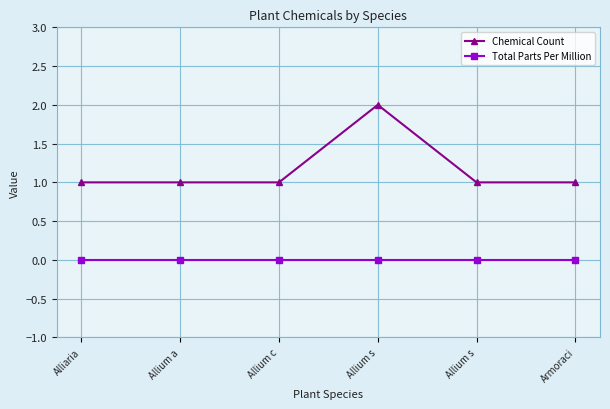

Is the value of Total Parts Per Million at Allium s greater than the value of Chemical Count at Allium s?

No